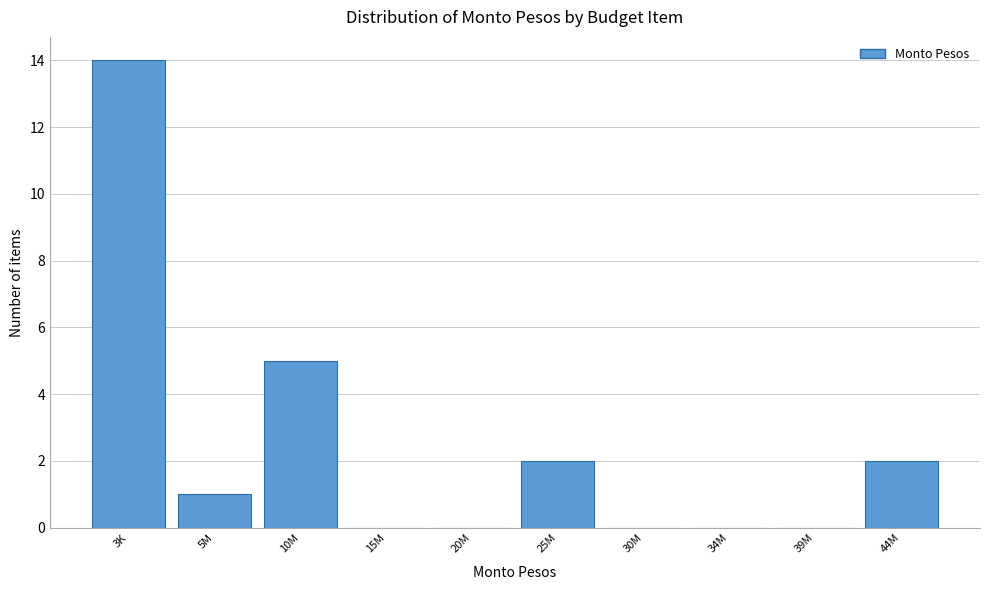

Reading left to right, what are all the values shown in this chart?

3K=14	5M=1	10M=5	15M=0	20M=0	25M=2	30M=0	34M=0	39M=0	44M=2